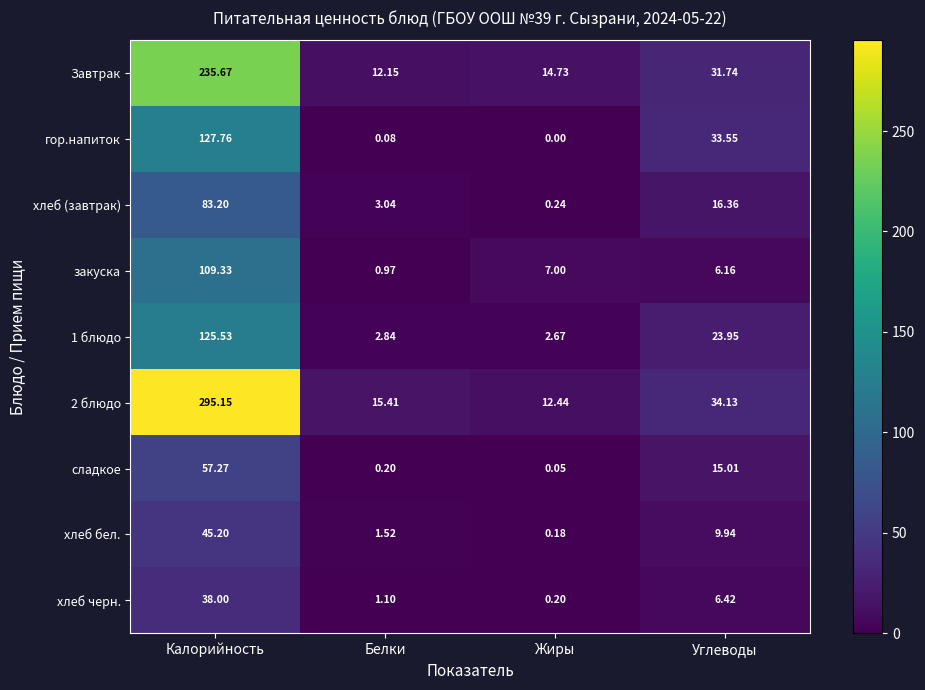

At which label does хлеб черн. reach its minimum?

Жиры